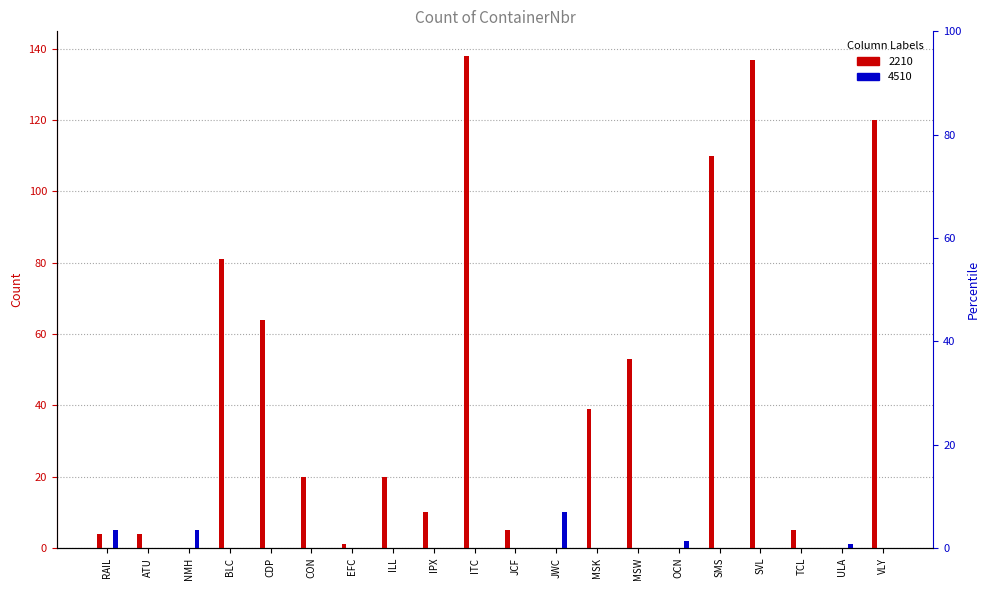

How many values in 2210 are above zero?

16